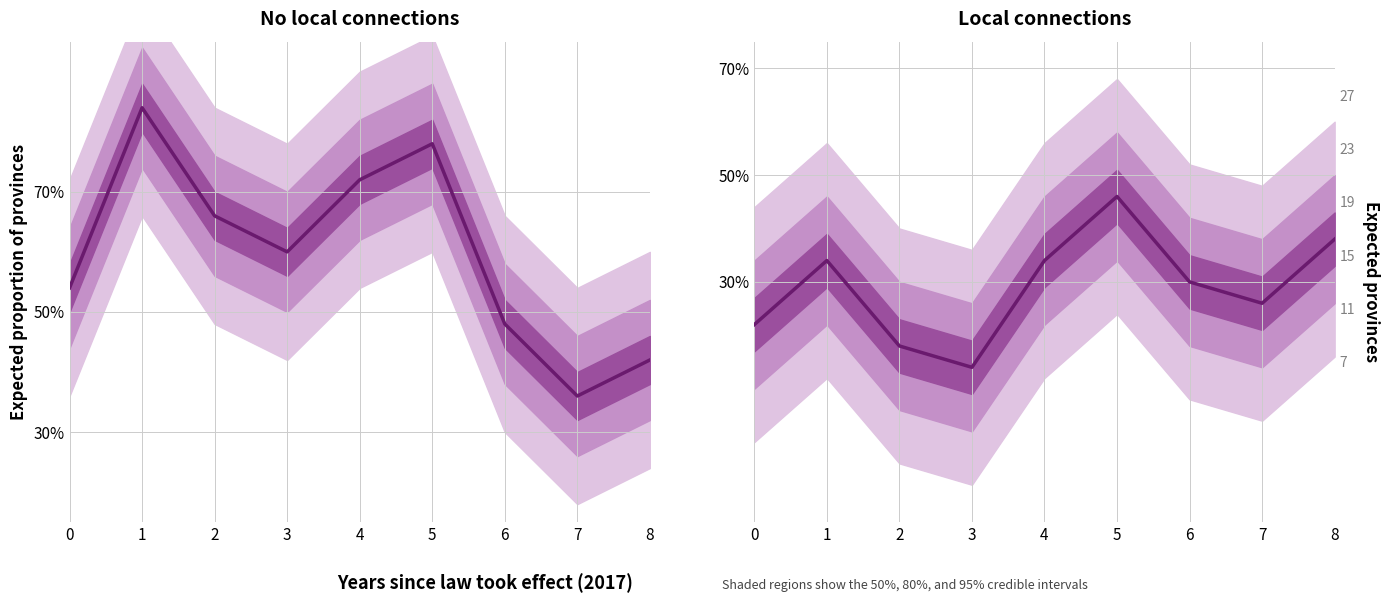

The chart shows a value of 0.2 at 0. True or false?

True